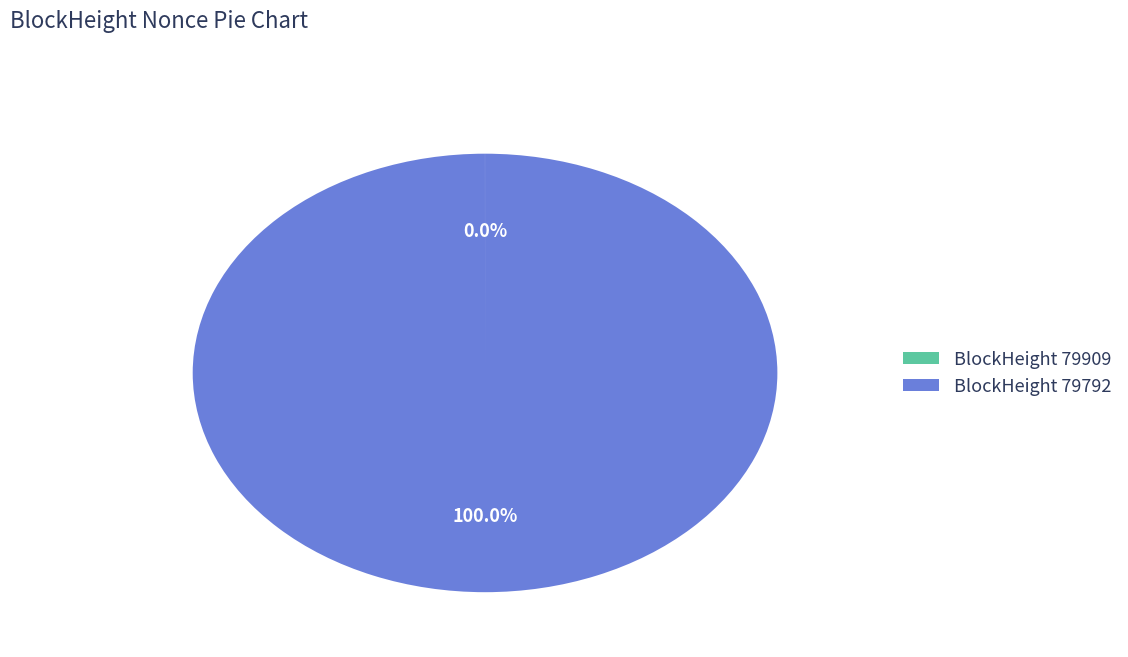

What is the largest slice in the pie chart?

BlockHeight 79792